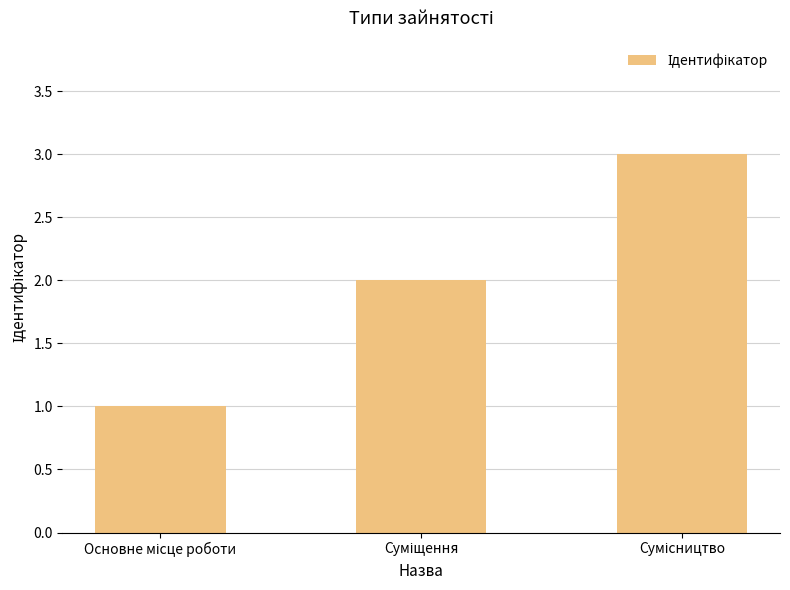

What is the sum of all values?

6